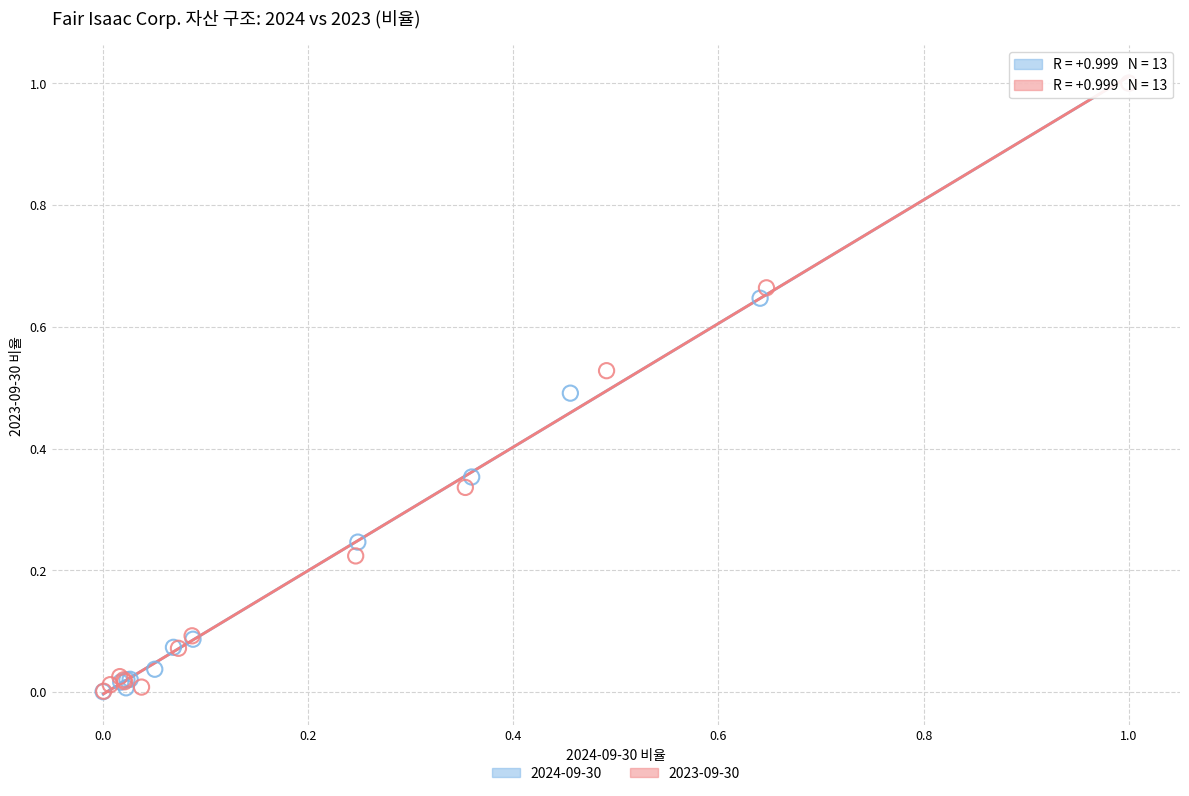

Which series has the widest spread of Y values?

2024-09-30